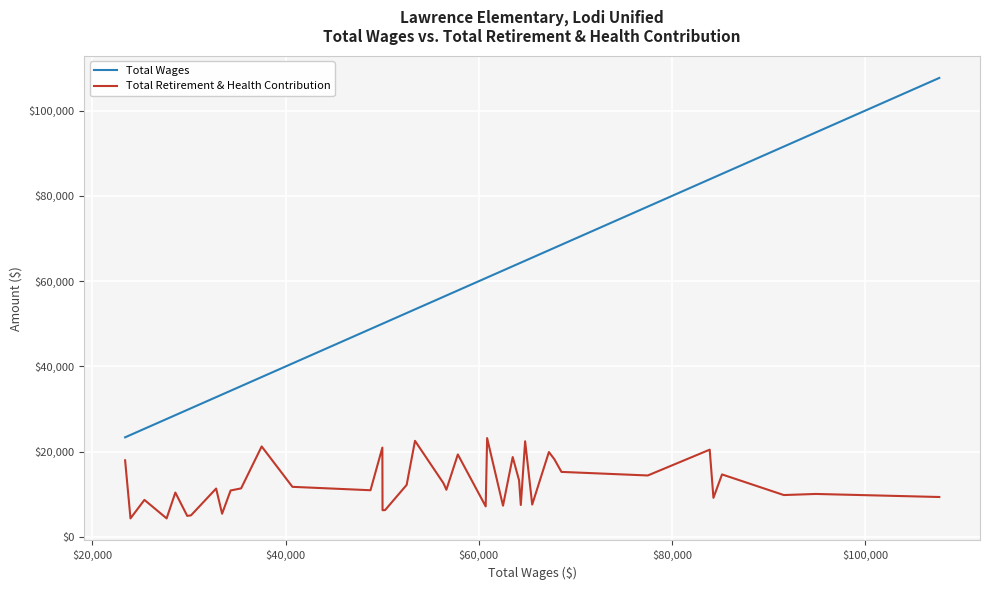

True or false: Total Wages and Total Retirement & Health Contribution intersect in this chart.

False